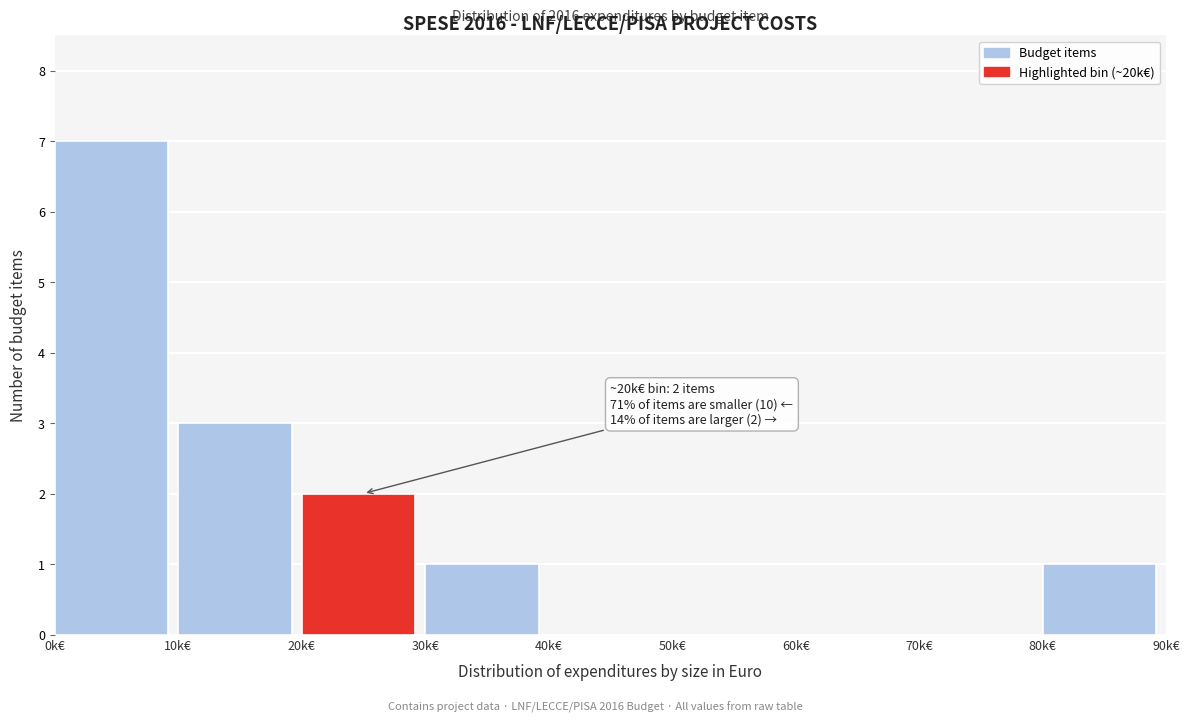

Reading right to left, what are all the values shown in this chart?

80k€=1	70k€=0	60k€=0	50k€=0	40k€=0	30k€=1	20k€=2	10k€=3	0k€=7